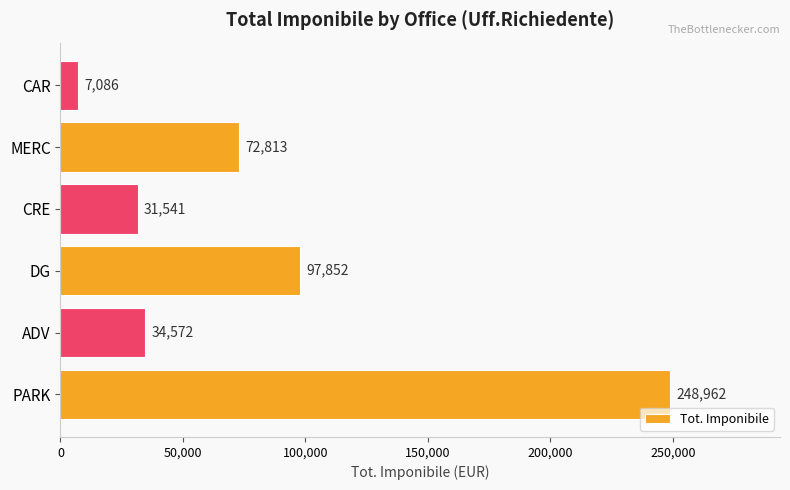

List the labels in order of value, smallest first.

CAR, CRE, ADV, MERC, DG, PARK